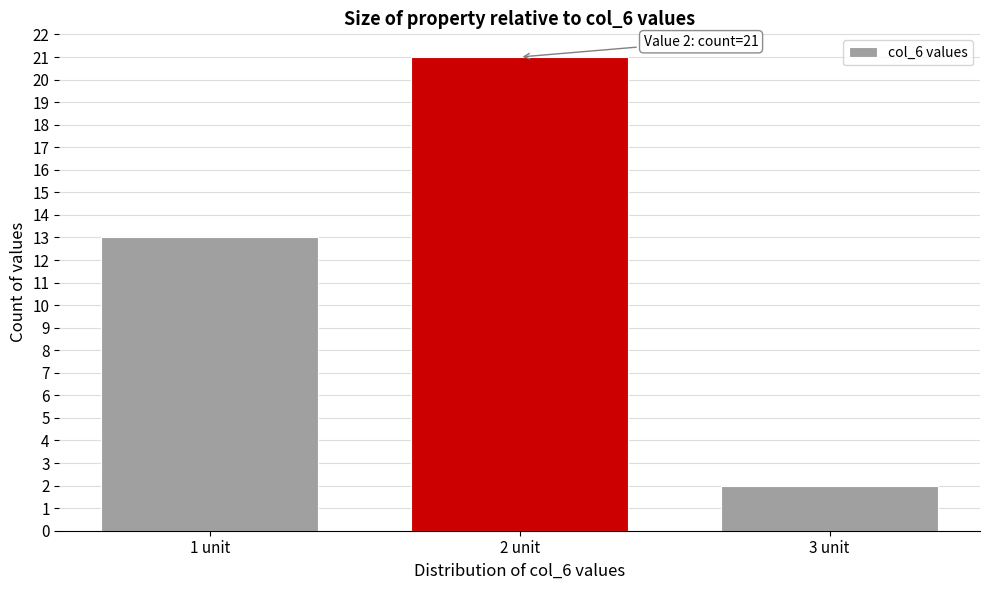

Reading left to right, extract all data points from this chart.

13	21	2